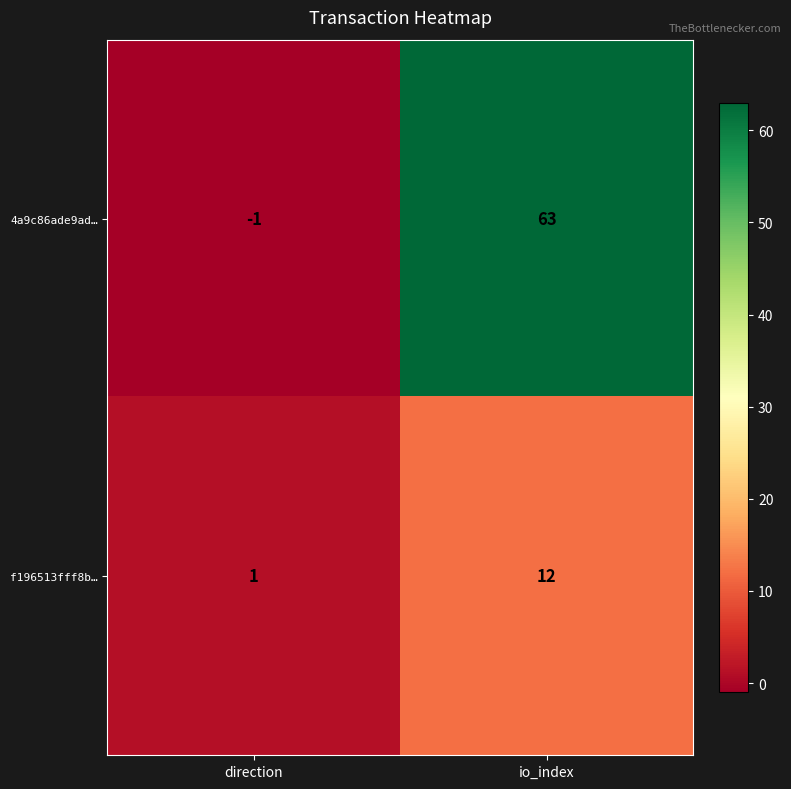

At how many categories does at least one series exceed 0?

2